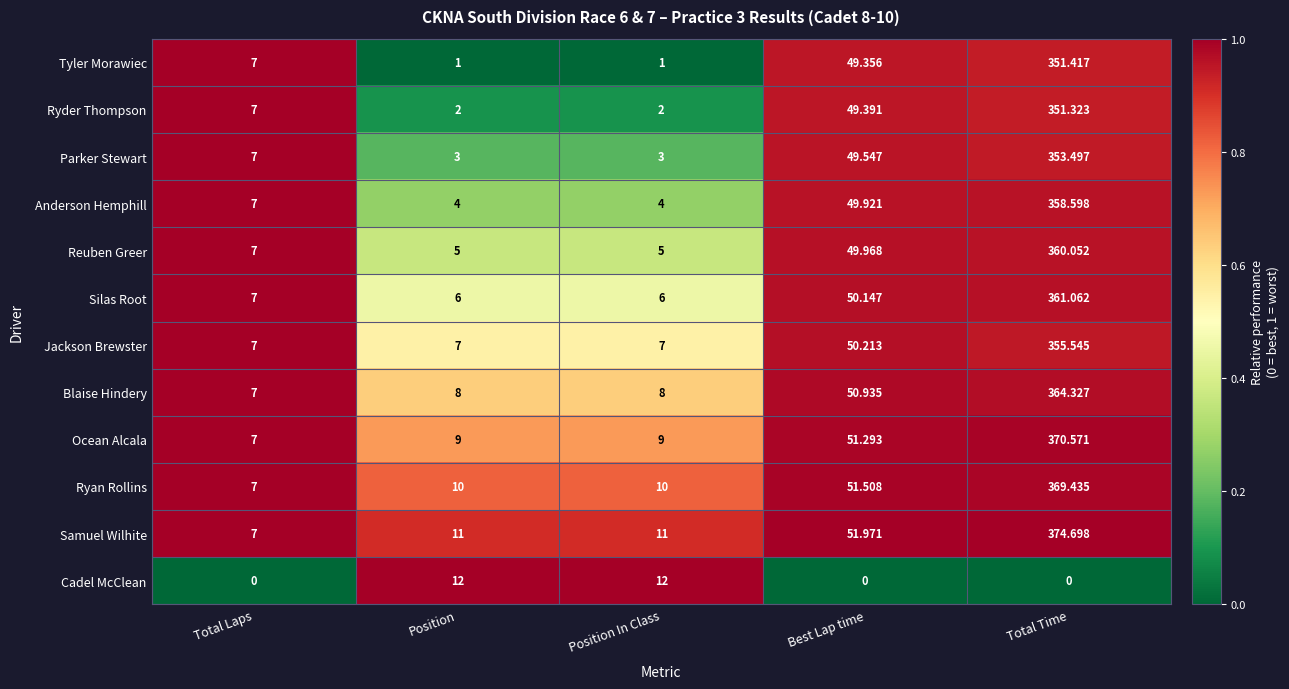

At which label is Jackson Brewster closest to 181?

Best Lap time